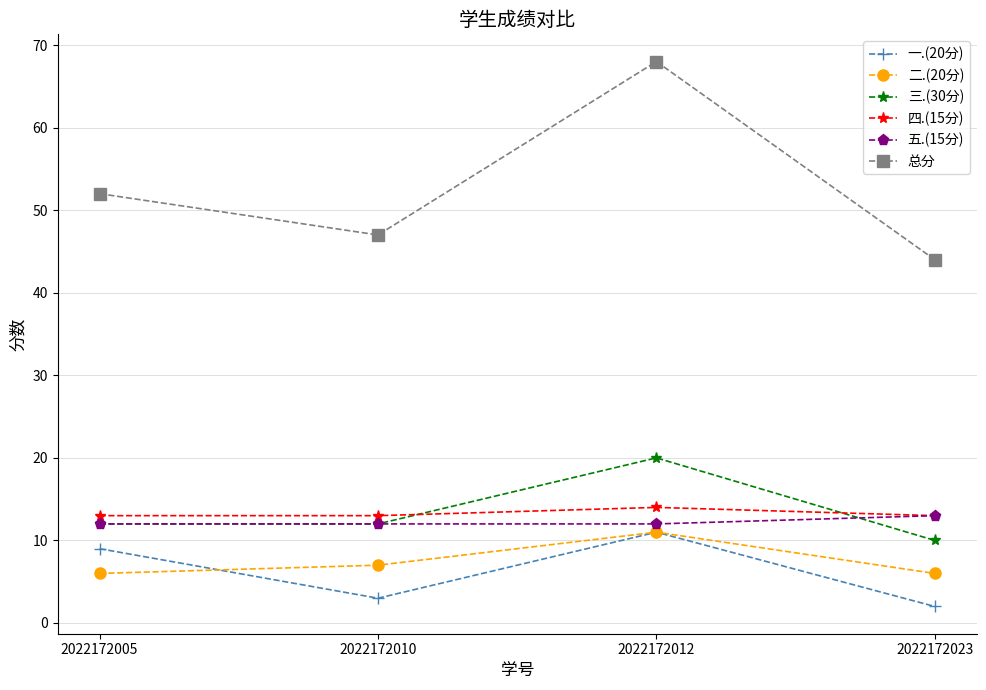

True or false: 一.(20分) has more than 0 points higher than both neighbors.

True